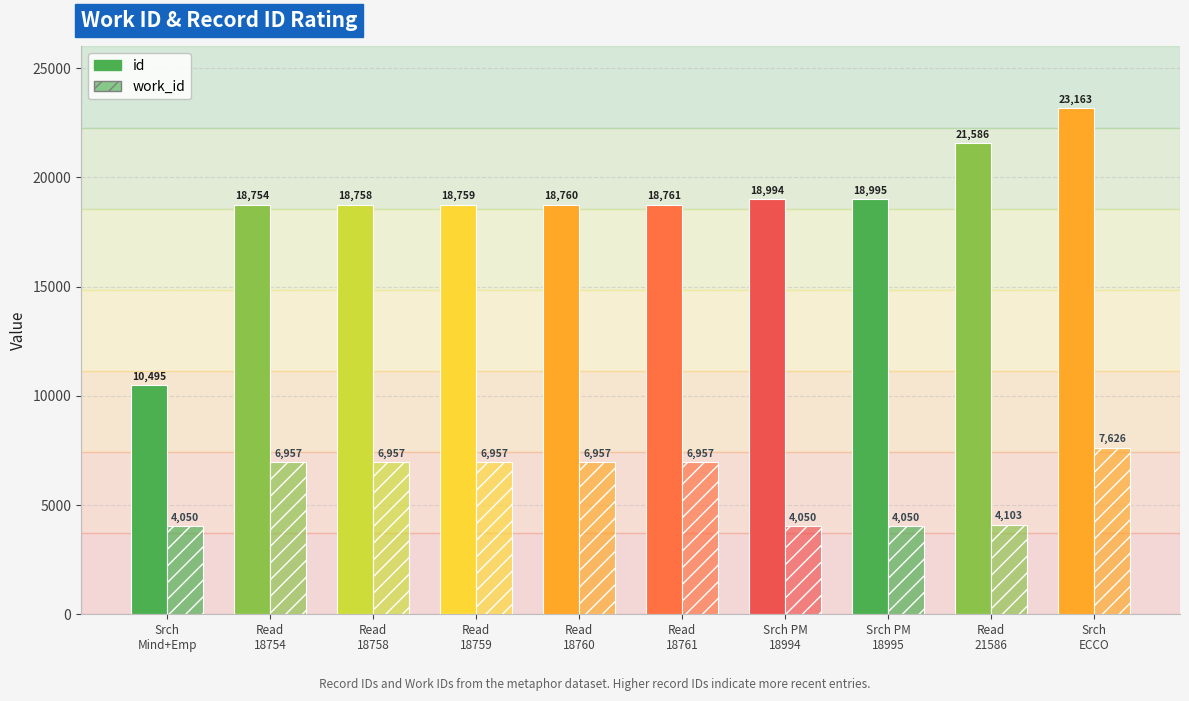

Reading left to right, extract all data points from this chart.

id: 10495	18754	18758	18759	18760	18761	18994	18995	21586	23163
work_id: 4050	6957	6957	6957	6957	6957	4050	4050	4103	7626